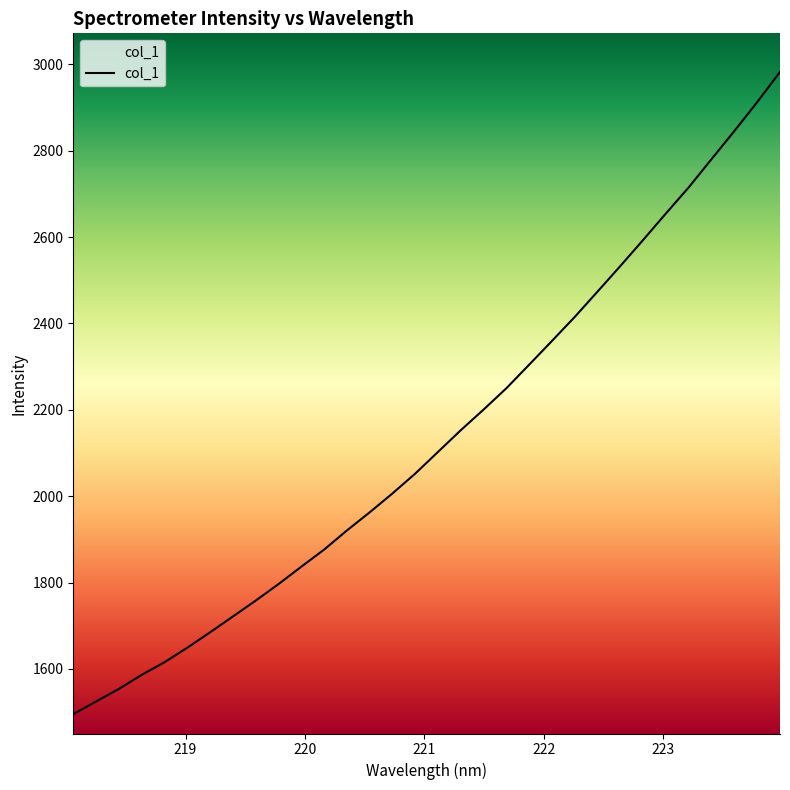

What is the difference between the maximum and minimum values?

1487.4